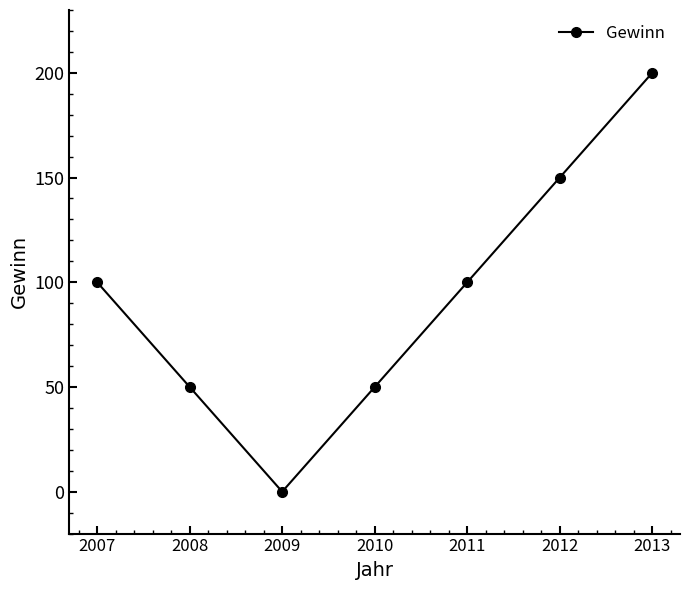

What is the maximum value shown in the chart?

200